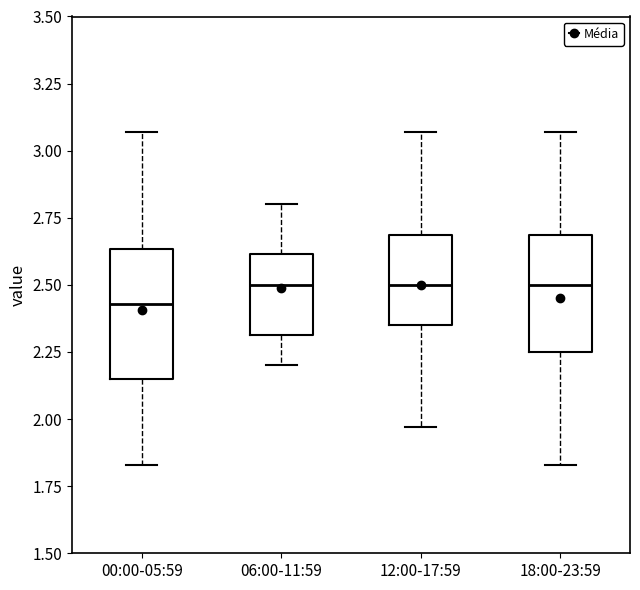

Reading left to right, transcribe this box plot: for each box, give where its median line is, the range the box spans, and where its two whiskers end, as read against the y-axis. The values are not printed on the chart, so give them approximately, as read against the axis.

00:00-05:59: median 2.45, box 2.15 to 2.65, whiskers 1.85 to 3.05
06:00-11:59: median 2.50, box 2.30 to 2.60, whiskers 2.20 to 2.80
12:00-17:59: median 2.50, box 2.35 to 2.70, whiskers 1.95 to 3.05
18:00-23:59: median 2.50, box 2.25 to 2.70, whiskers 1.85 to 3.05